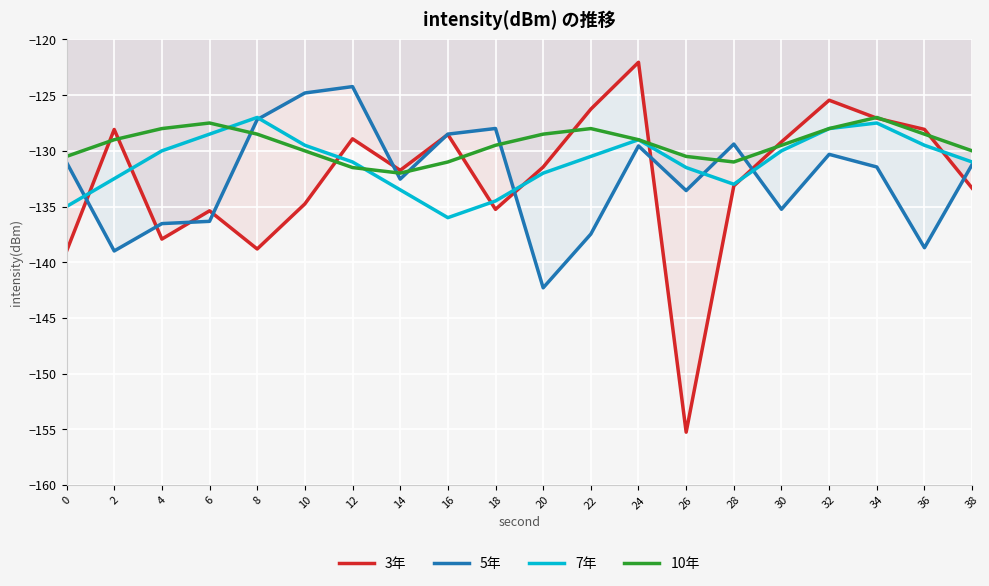

What is the difference between the second highest and minimum values in the 7年 series?

8.5